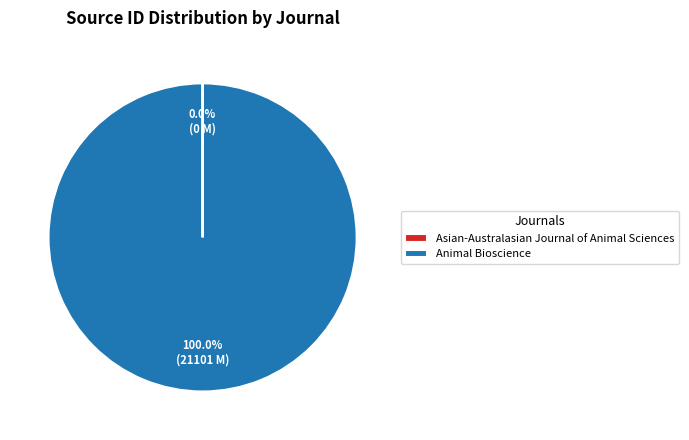

Which slice is the largest?

Animal Bioscience